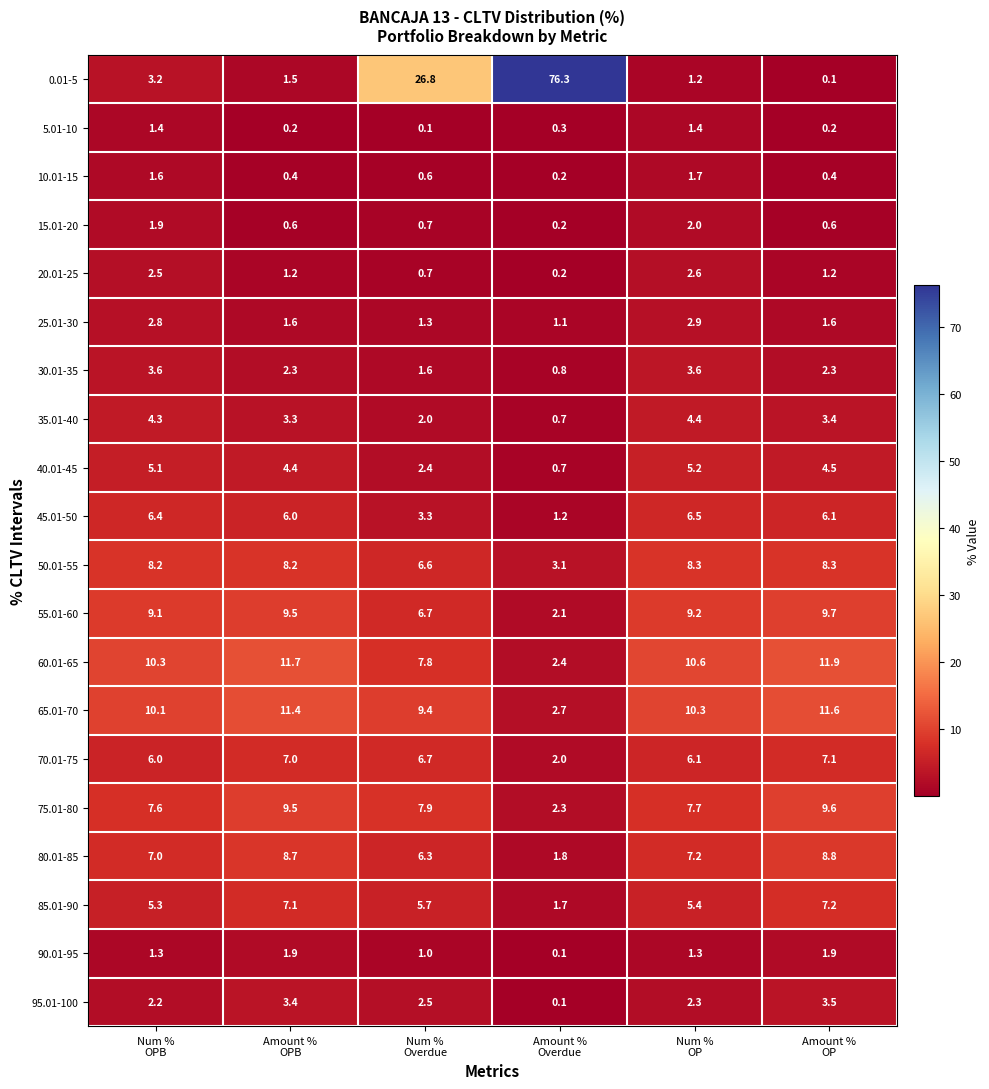

At which category is the sum across all series the highest?

Num %
Overdue